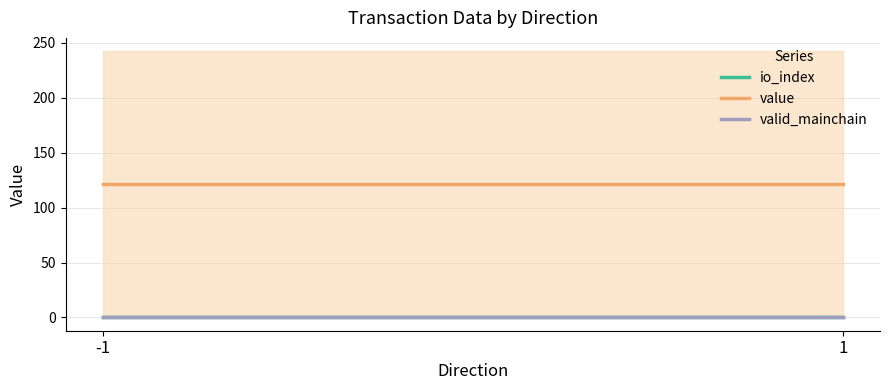

Is it true that value equals 196.9 at -1?

False